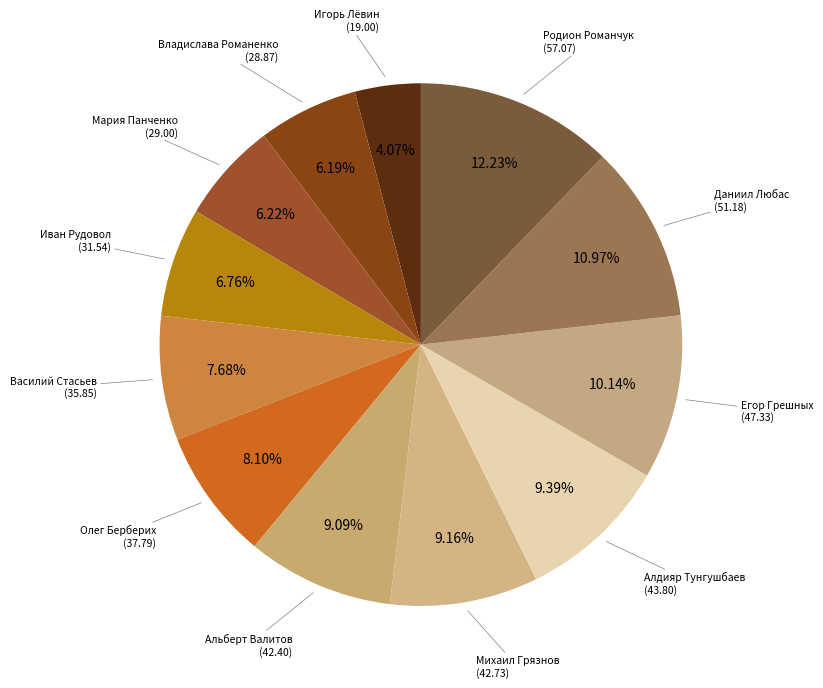

To the nearest percent, what is the average slice percentage?

8%